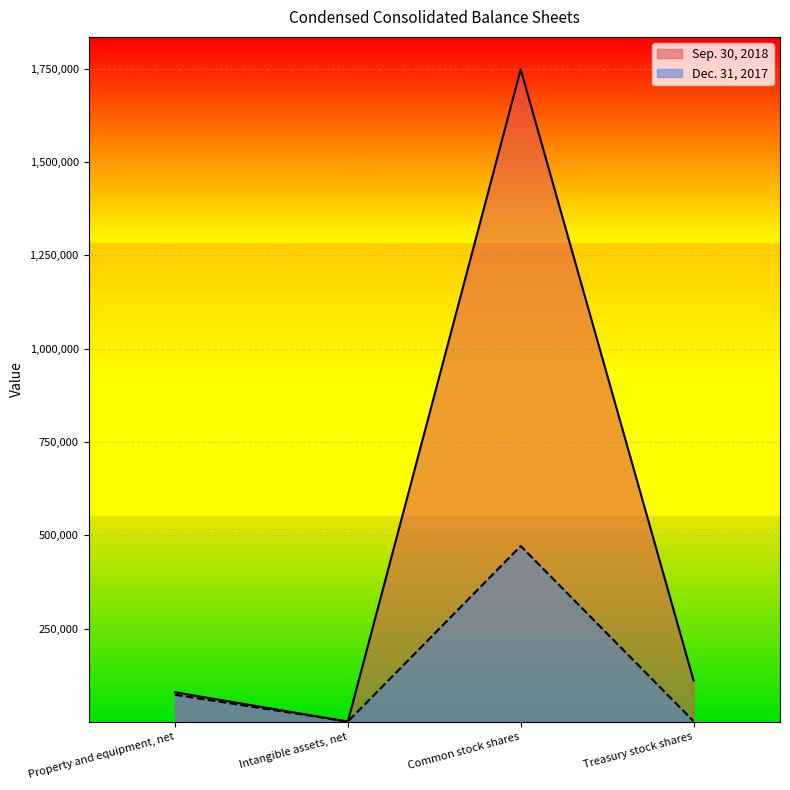

How many data points does each series have?

4